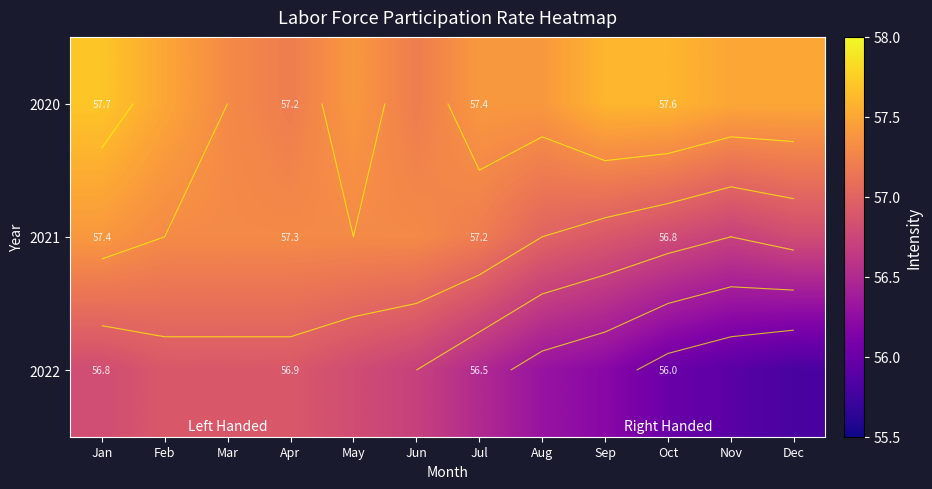

At which category does the chart reach its minimum across all series?

Dec